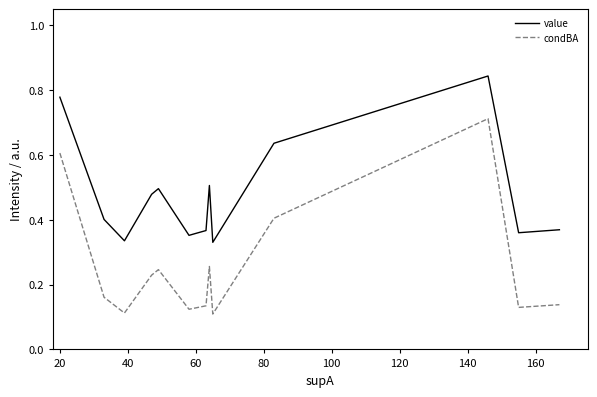

Count the number of data series in this chart.

2